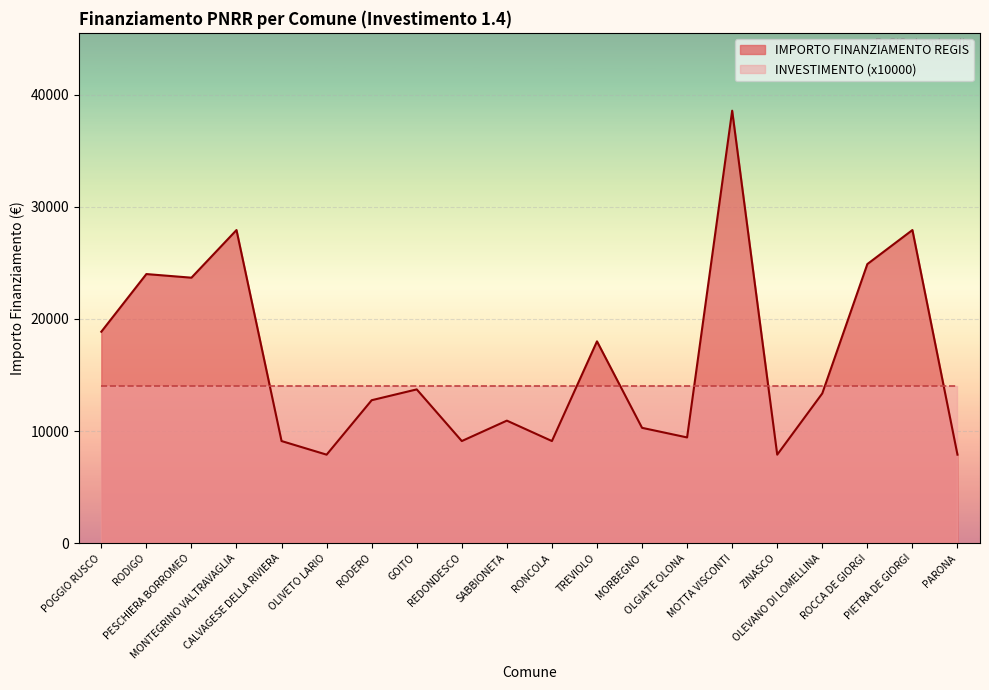

How many interior local valleys (lower than both neighbors) does the data have?

6